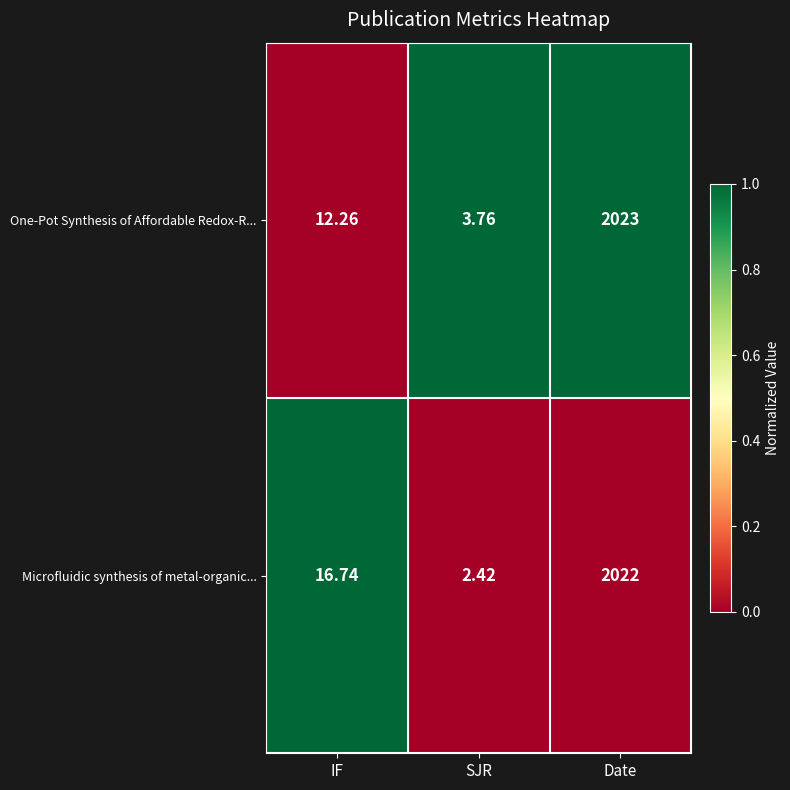

Which series has the largest range (max minus min)?

Microfluidic synthesis of metal-organic...